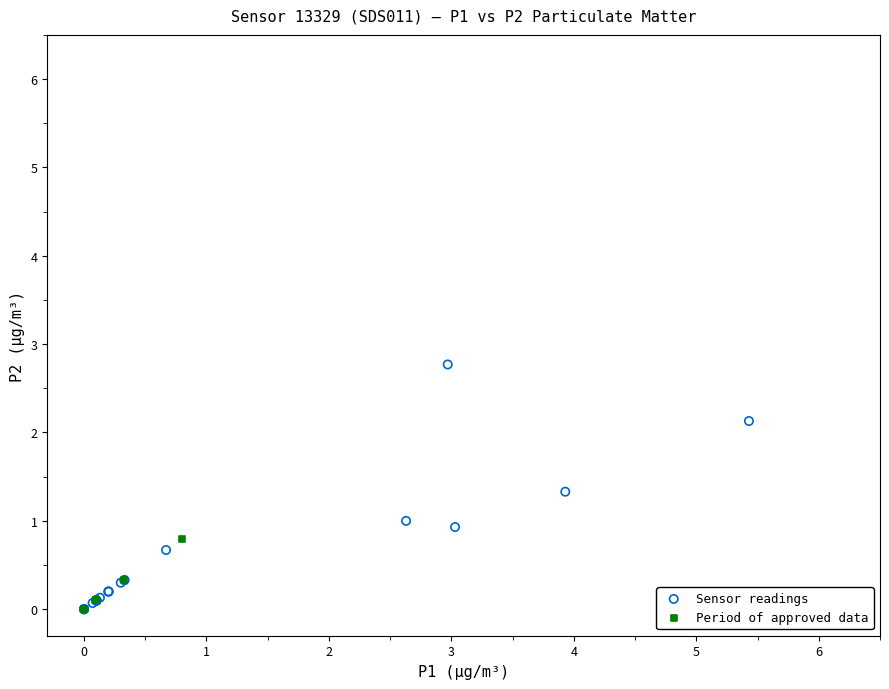

Which series has the widest spread of Y values?

Sensor readings